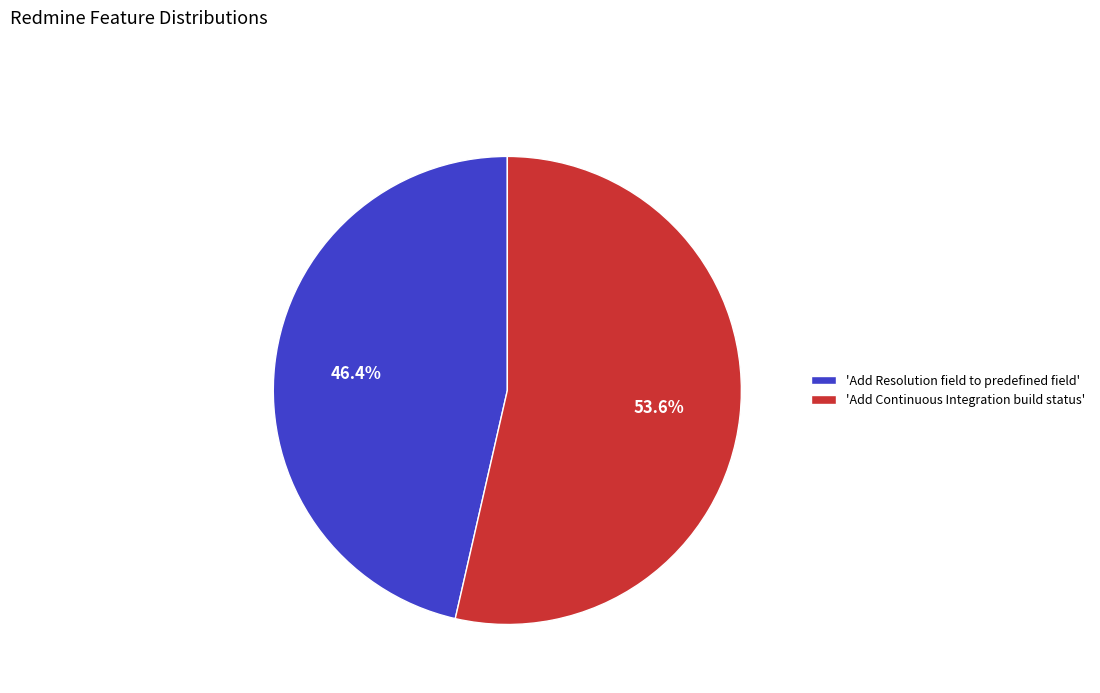

How many segments does this pie chart have?

2